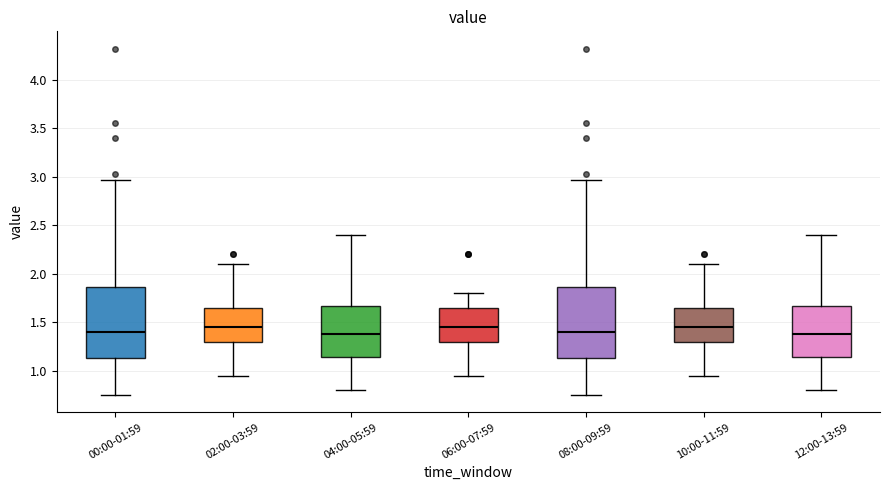

Reading left to right, read every box against the y-axis: the position of its median line, the range the box covers, and the ends of its whiskers. The values are not printed on the chart, so give them approximately, as read against the axis.

00:00-01:59: median 1.40, box 1.15 to 1.85, whiskers 0.75 to 2.95
02:00-03:59: median 1.45, box 1.30 to 1.65, whiskers 0.95 to 2.10
04:00-05:59: median 1.40, box 1.15 to 1.65, whiskers 0.80 to 2.40
06:00-07:59: median 1.45, box 1.30 to 1.65, whiskers 0.95 to 1.80
08:00-09:59: median 1.40, box 1.15 to 1.85, whiskers 0.75 to 2.95
10:00-11:59: median 1.45, box 1.30 to 1.65, whiskers 0.95 to 2.10
12:00-13:59: median 1.40, box 1.15 to 1.65, whiskers 0.80 to 2.40